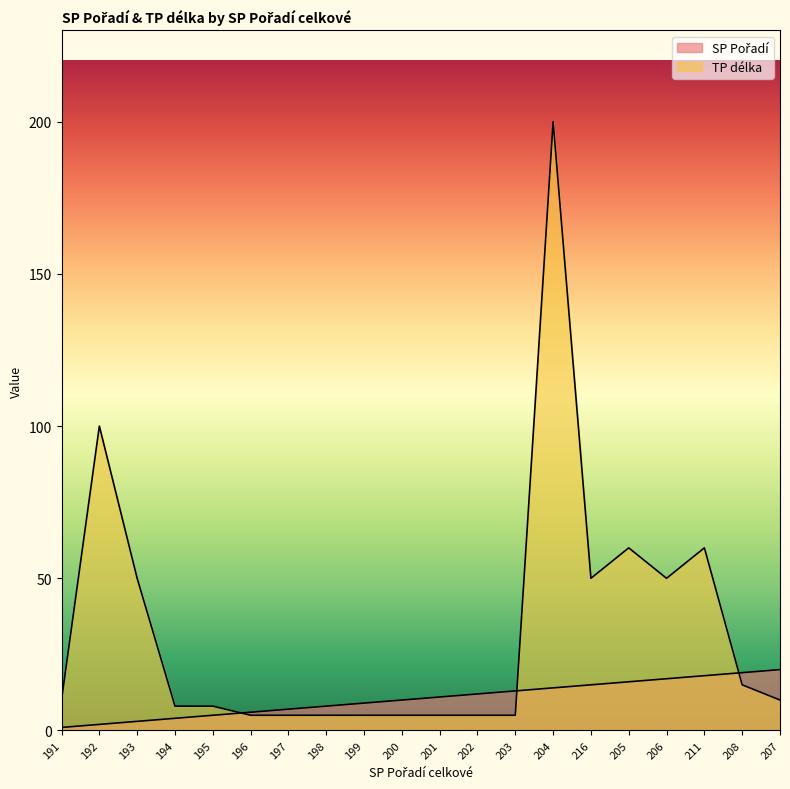

True or false: TP délka and SP Pořadí cross at least once.

True